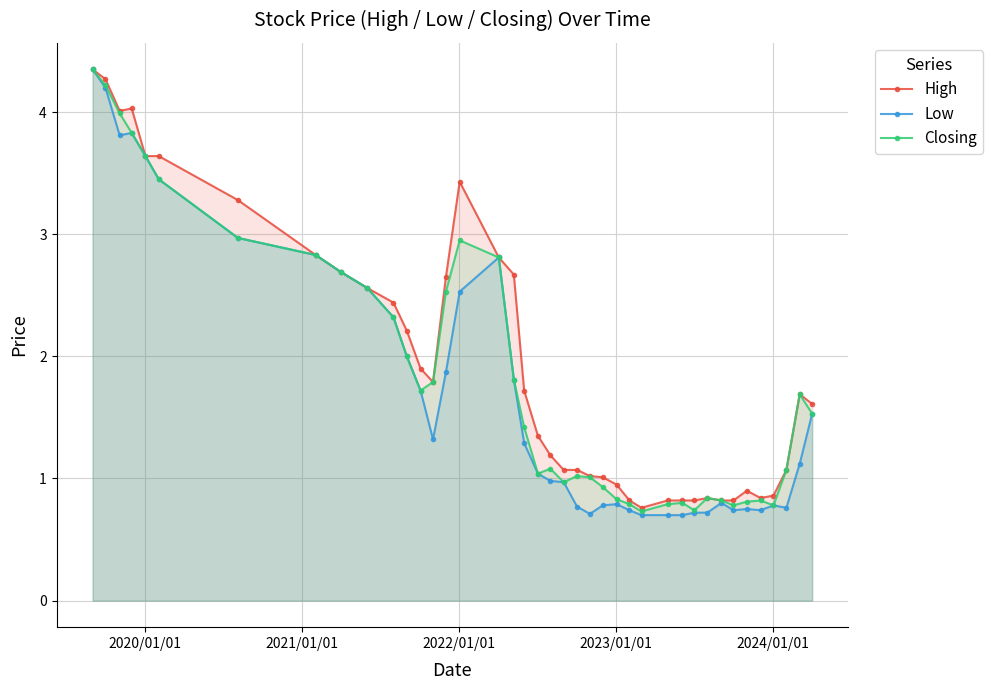

True or false: Low has more than 2 interior local peaks.

True